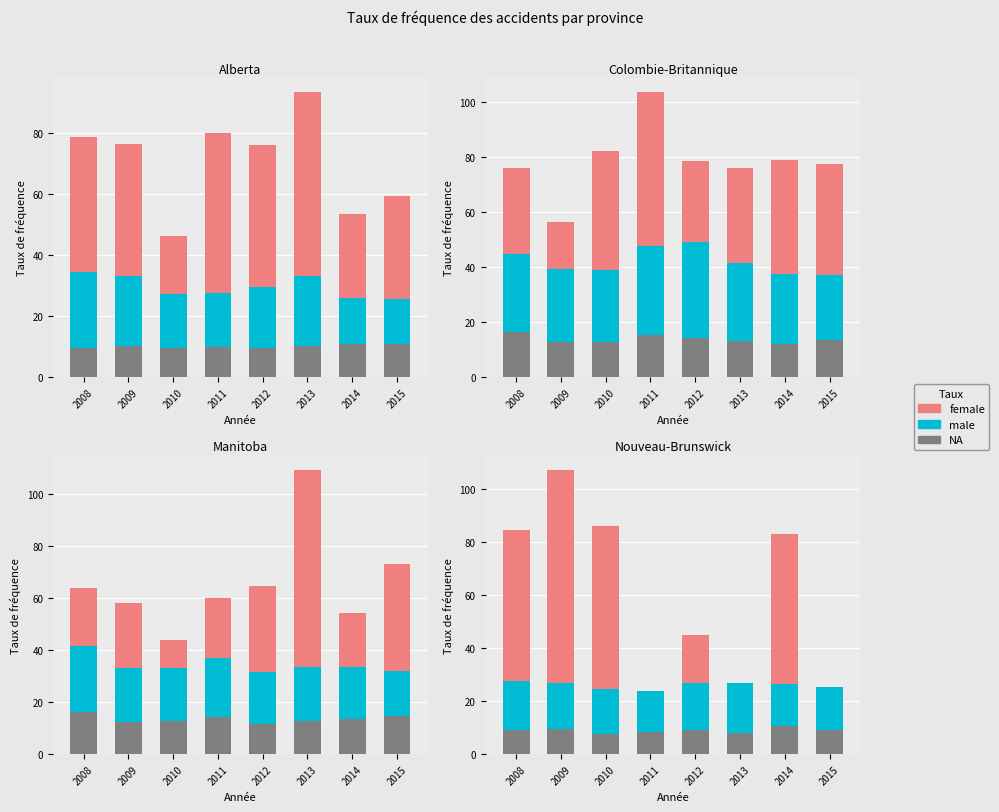

Is the value of male at 2015 greater than the value of female at 2008?

No